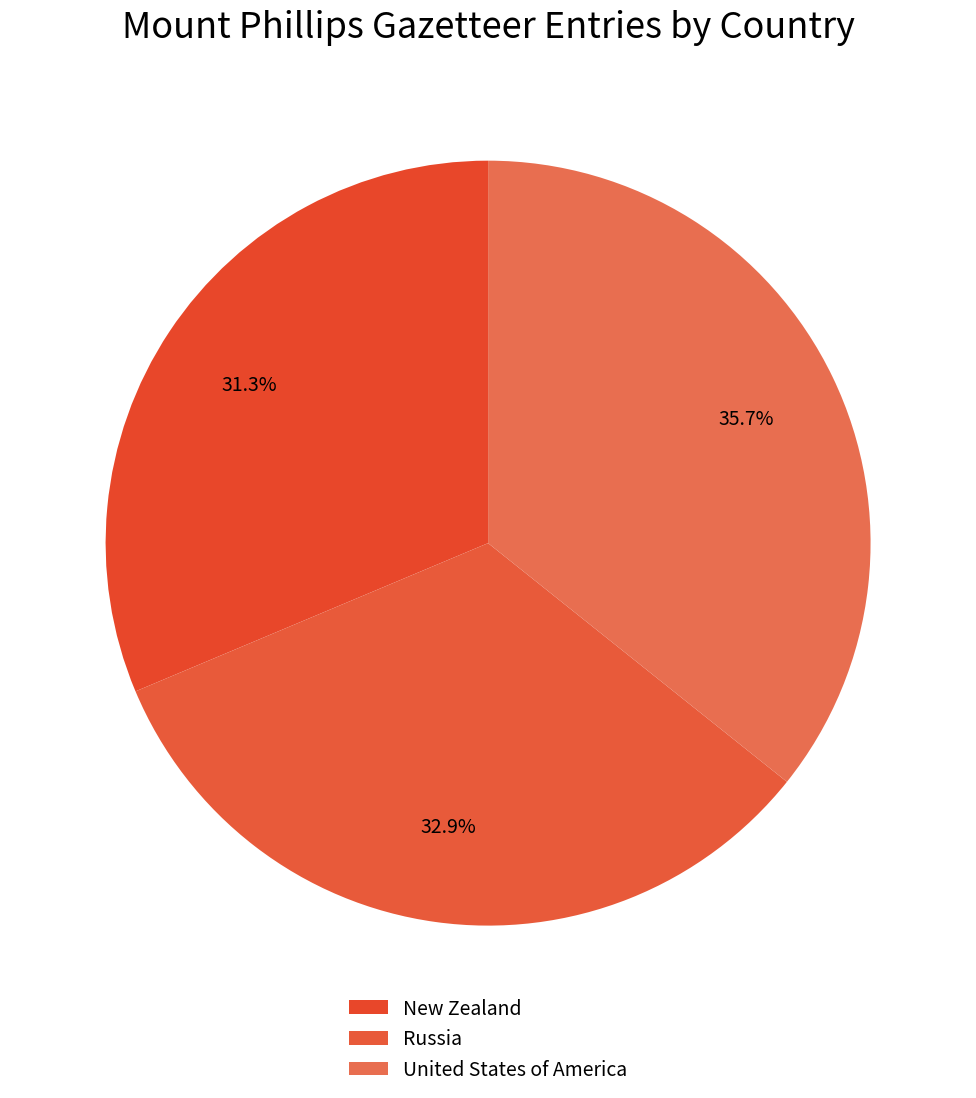

To the nearest percent, what percentage of the pie is Russia?

33%